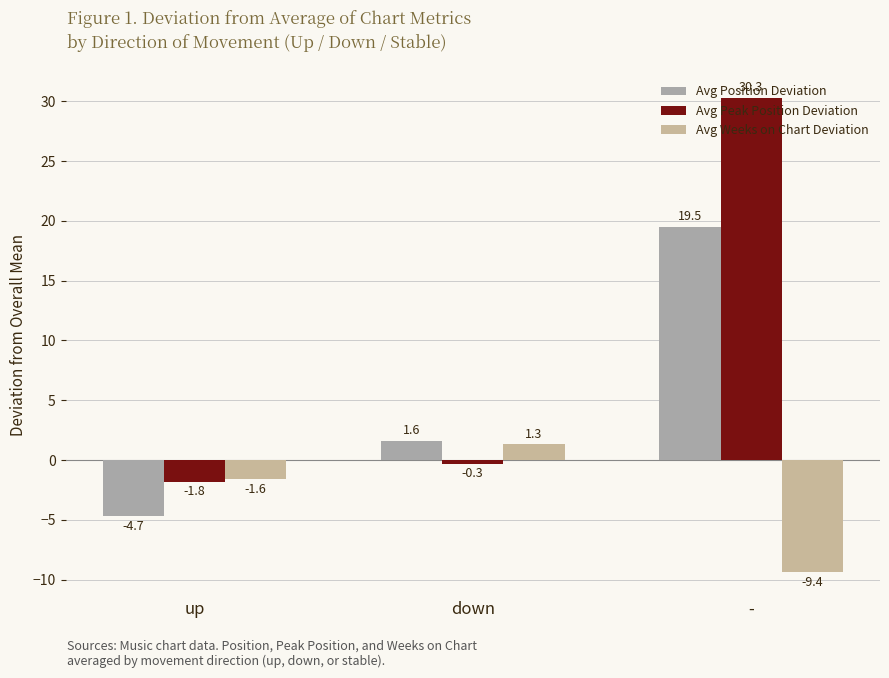

What position from the right is -?

1